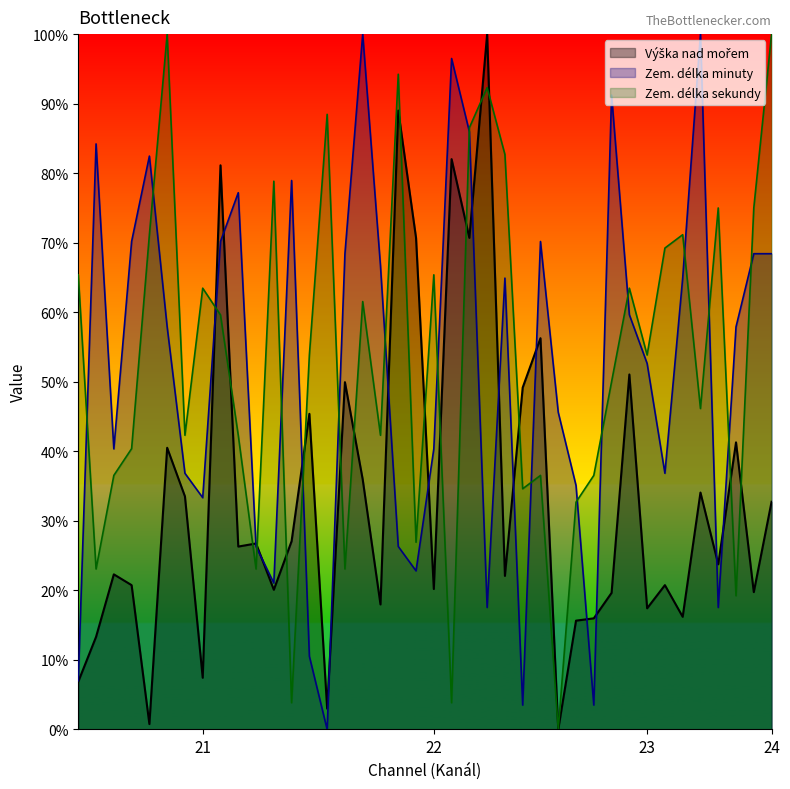

What are all the series names shown in the legend?

Výška nad mořem, Zem. délka minuty, Zem. délka sekundy